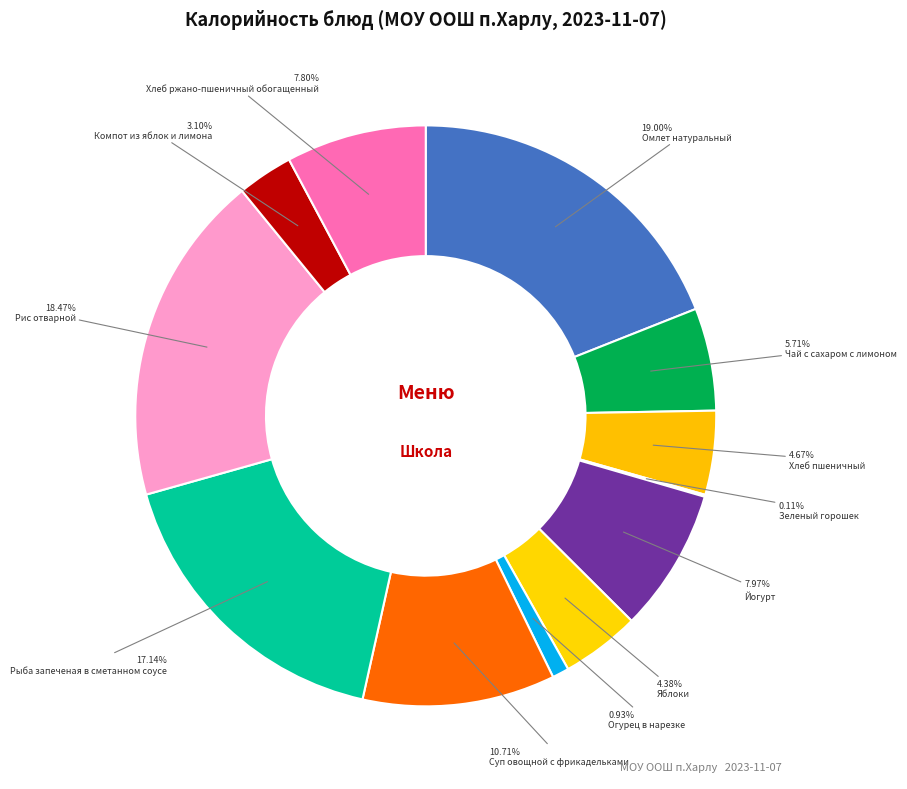

Is there any slice that represents more than half of the pie?

No